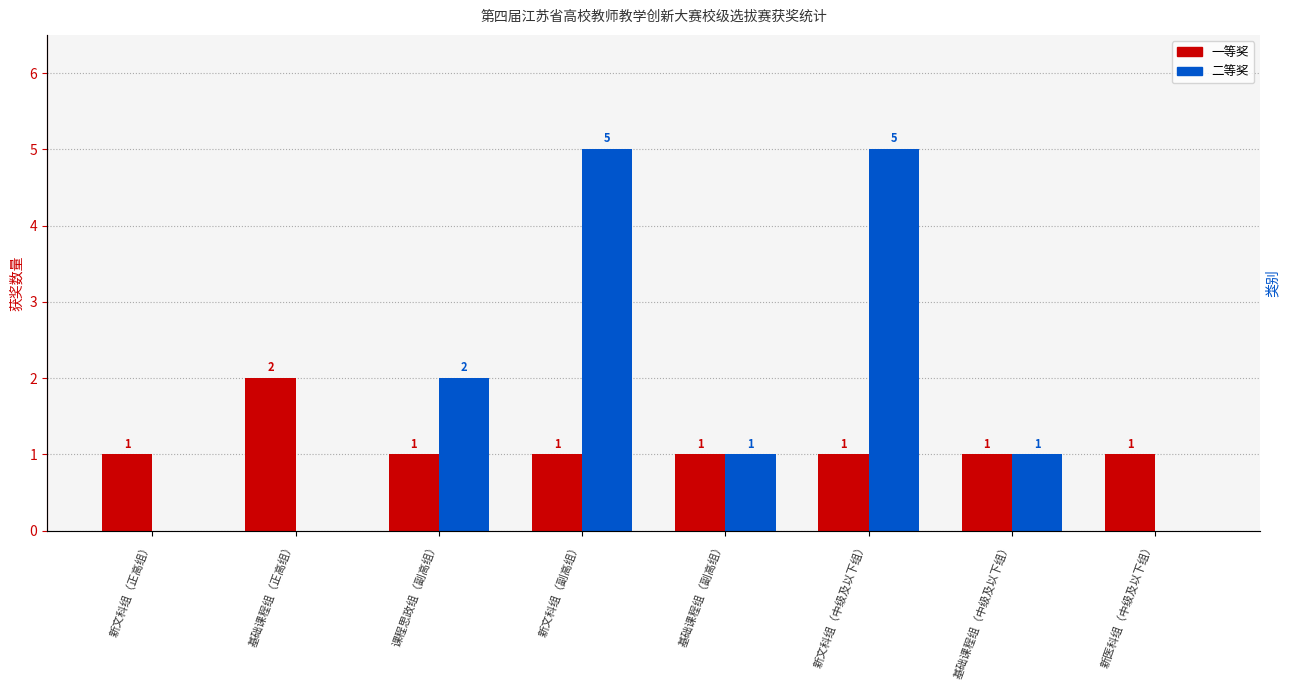

Reading left to right, list all the values displayed in this chart.

一等奖: 新文科组（正高组）=1	基础课程组（正高组）=2	课程思政组（副高组）=1	新文科组（副高组）=1	基础课程组（副高组）=1	新文科组（中级及以下组）=1	基础课程组（中级及以下组）=1	新医科组（中级及以下组）=1
二等奖: 新文科组（正高组）=0	基础课程组（正高组）=0	课程思政组（副高组）=2	新文科组（副高组）=5	基础课程组（副高组）=1	新文科组（中级及以下组）=5	基础课程组（中级及以下组）=1	新医科组（中级及以下组）=0